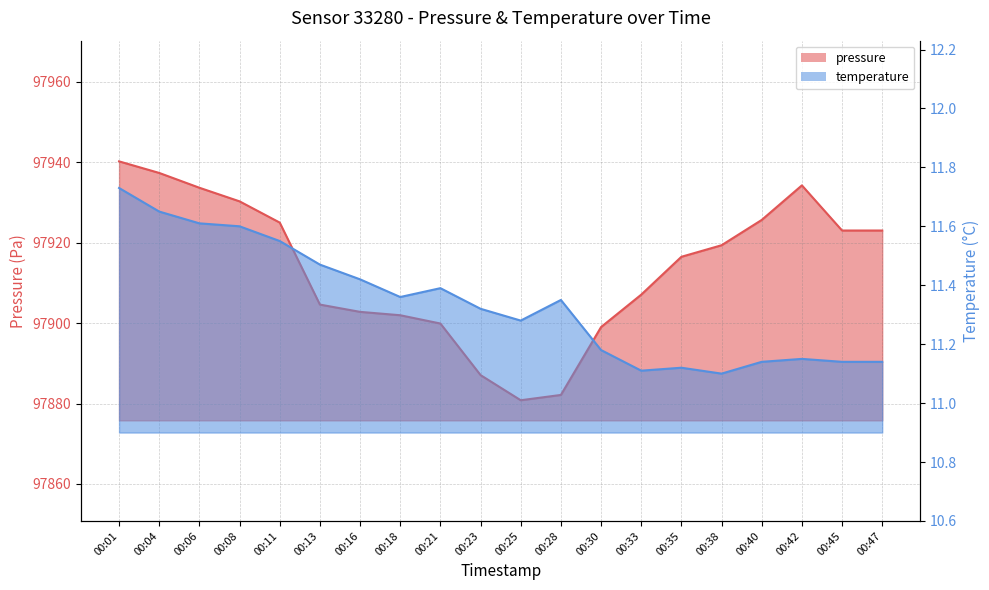

At which category does pressure reach its first local peak?

00:42